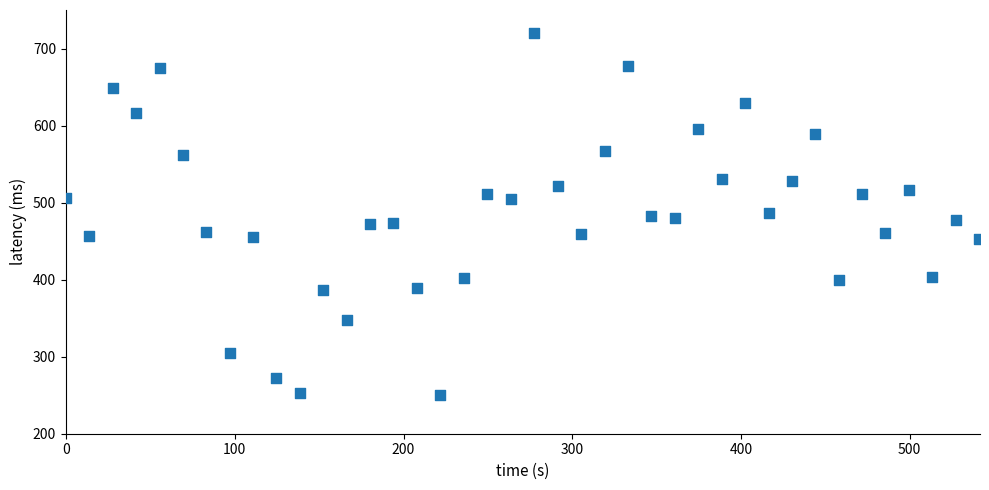

What is the range of X values (max minus min)?

541.2